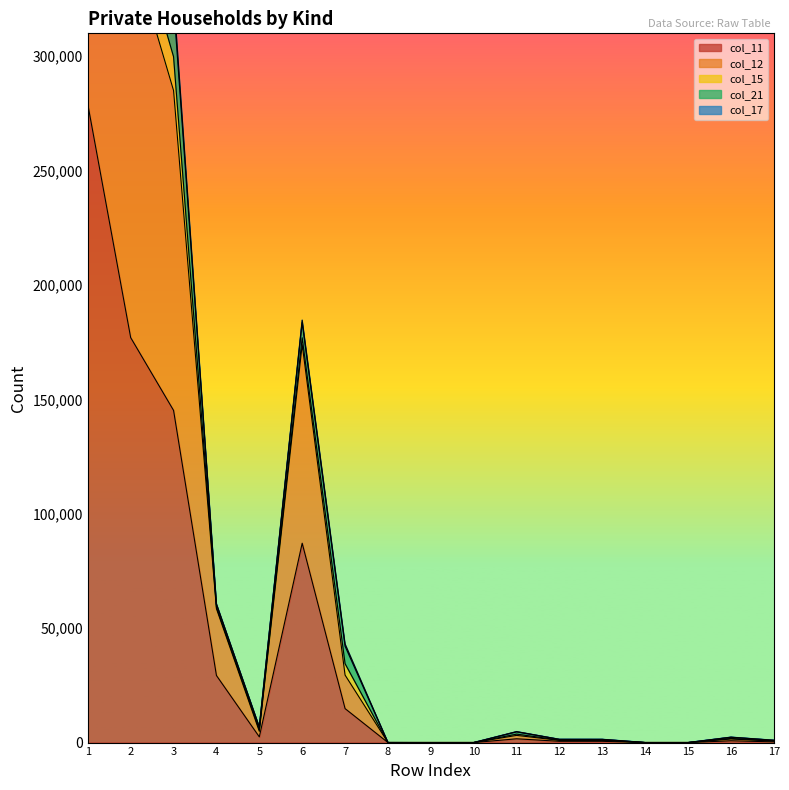

What is the spread (max minus min) of values at 10?

2